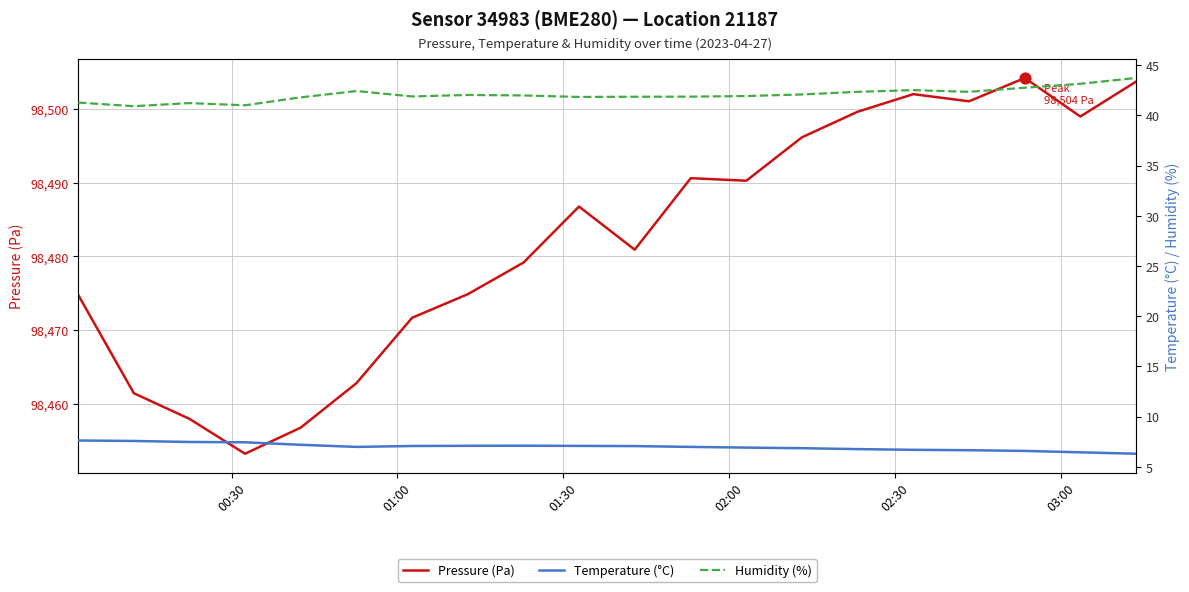

At how many categories does at least one series exceed 43530?

20